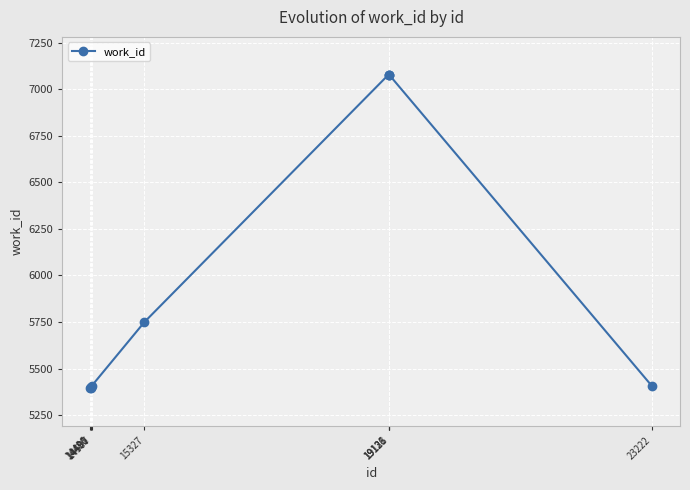

How many categories are shown in the chart?

9